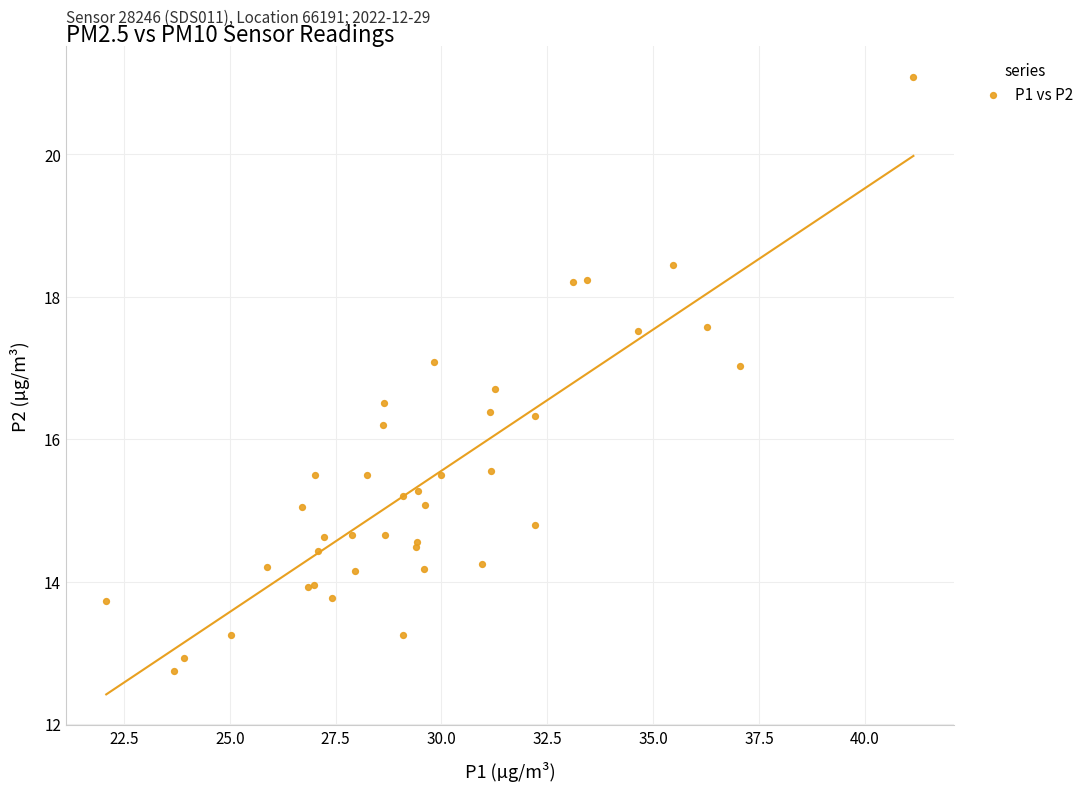

What Y value in the scatter plot is closest to 16?

16.2